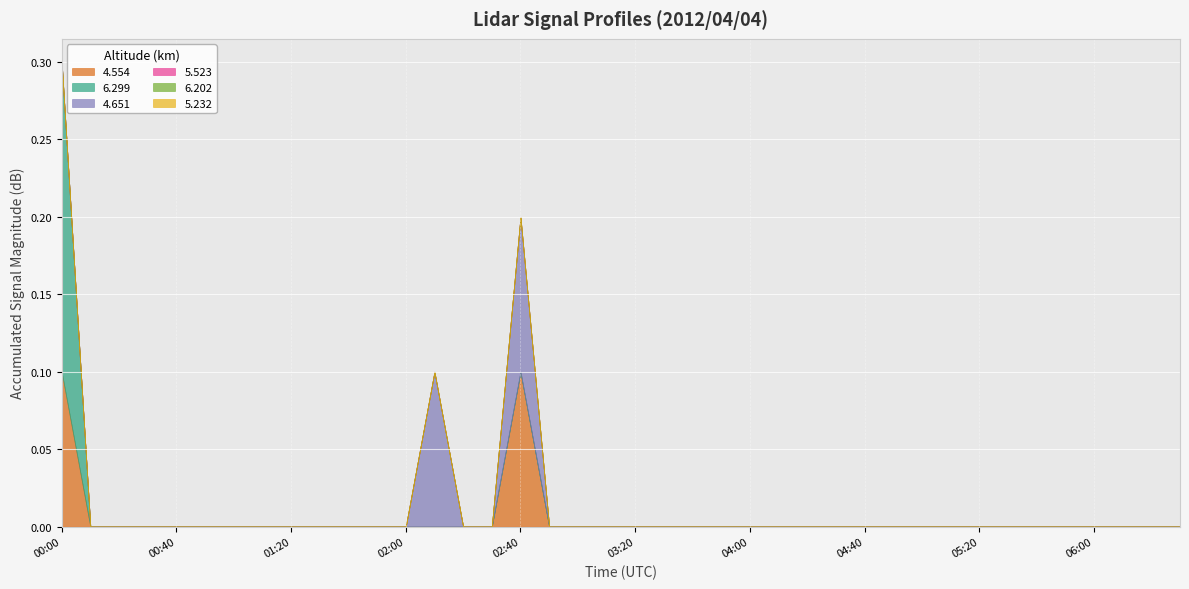

How many times do 4.554 and 6.299 cross each other?

1